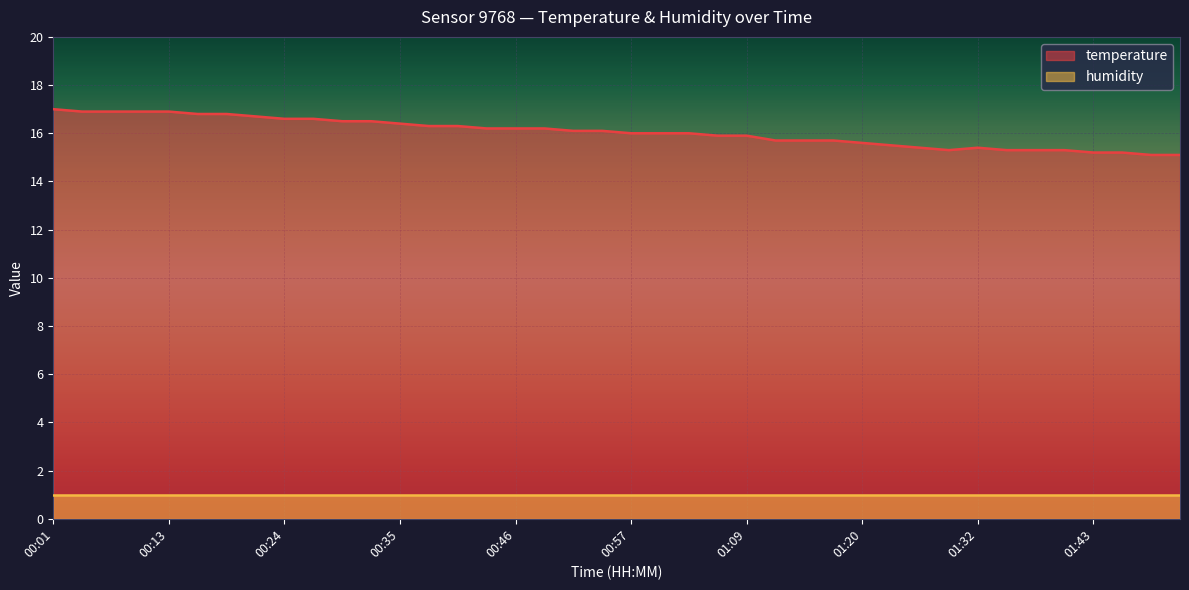

List the labels in order of value, smallest first.

01:49, 01:52, 01:43, 01:46, 01:29, 01:35, 01:38, 01:41, 01:27, 01:32, 01:24, 01:20, 01:12, 01:15, 01:18, 01:06, 01:09, 00:57, 01:00, 01:03, 00:52, 00:54, 00:43, 00:46, 00:49, 00:38, 00:40, 00:35, 00:29, 00:32, 00:24, 00:27, 00:21, 00:15, 00:18, 00:04, 00:07, 00:10, 00:13, 00:01